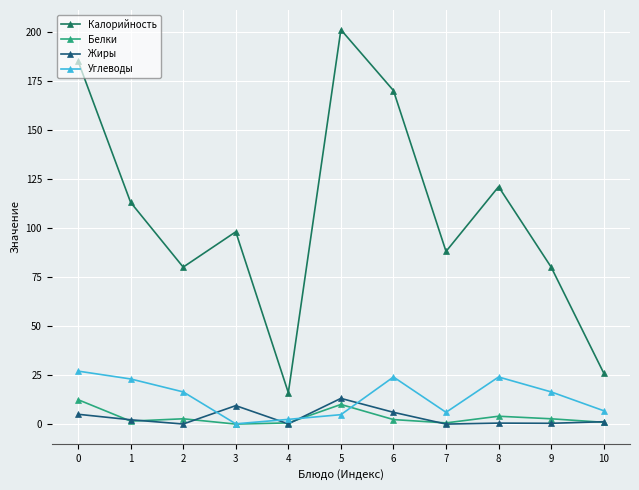

How many lines are shown in the chart?

4